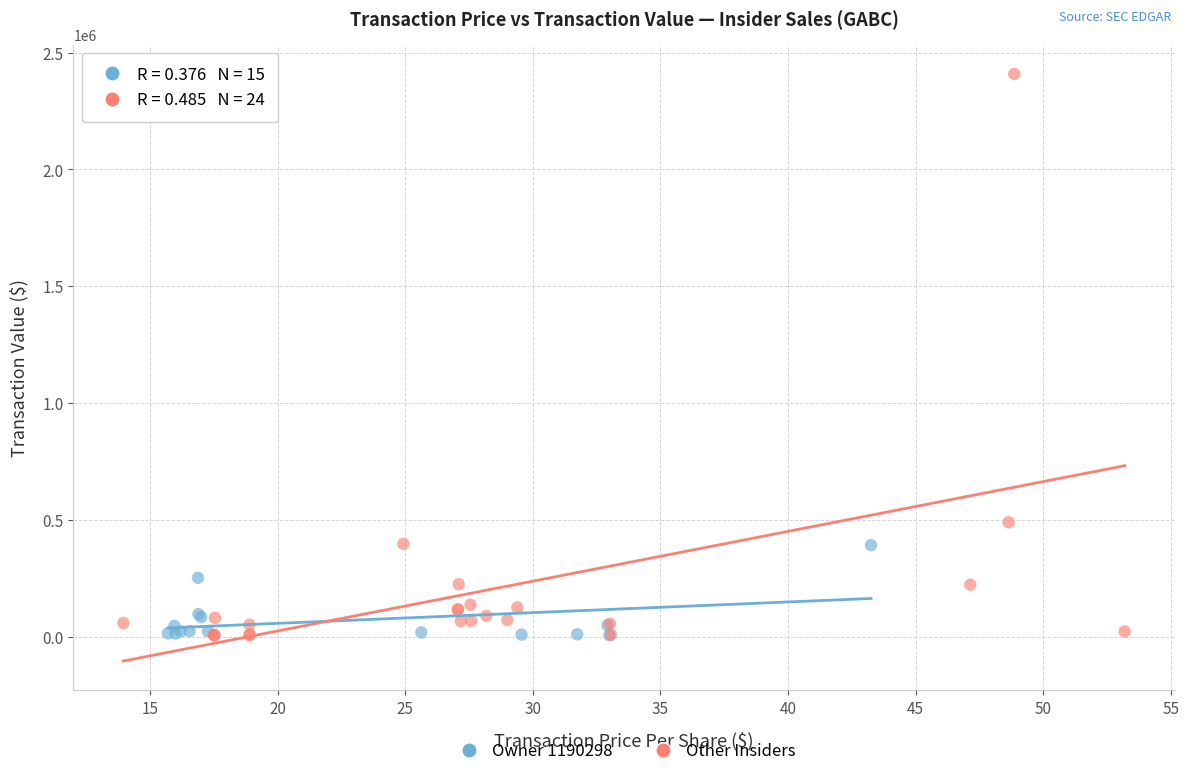

Which series has the largest Y range (max minus min)?

Other Insiders